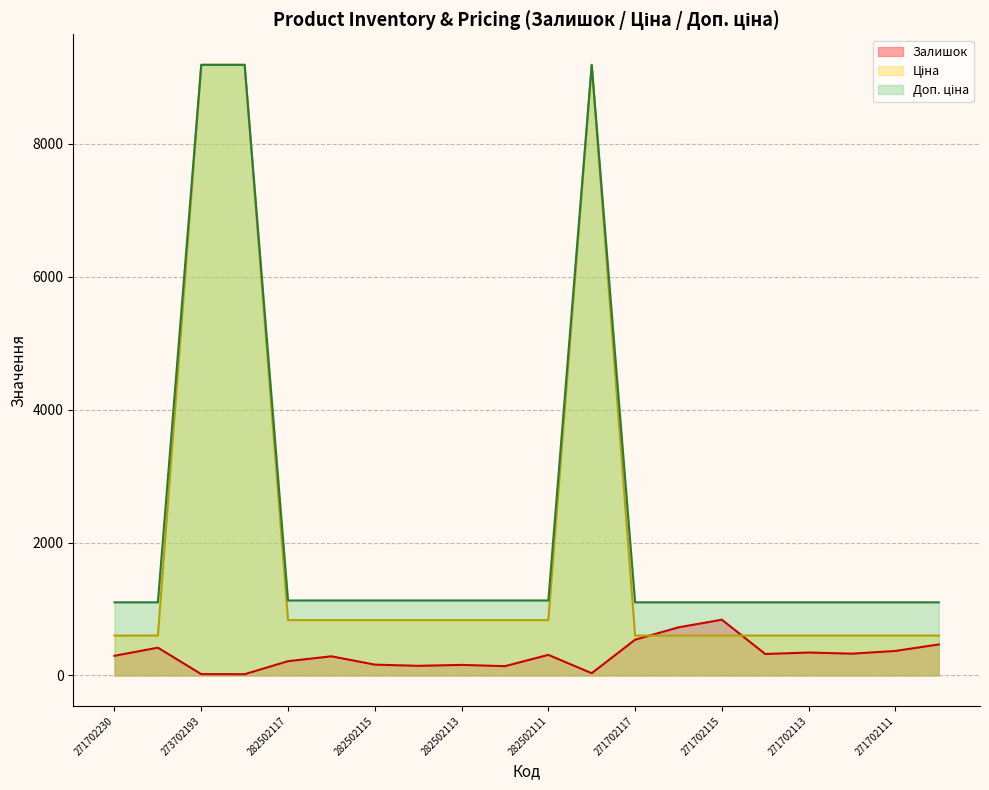

True or false: Ціна and Доп. ціна intersect in this chart.

False